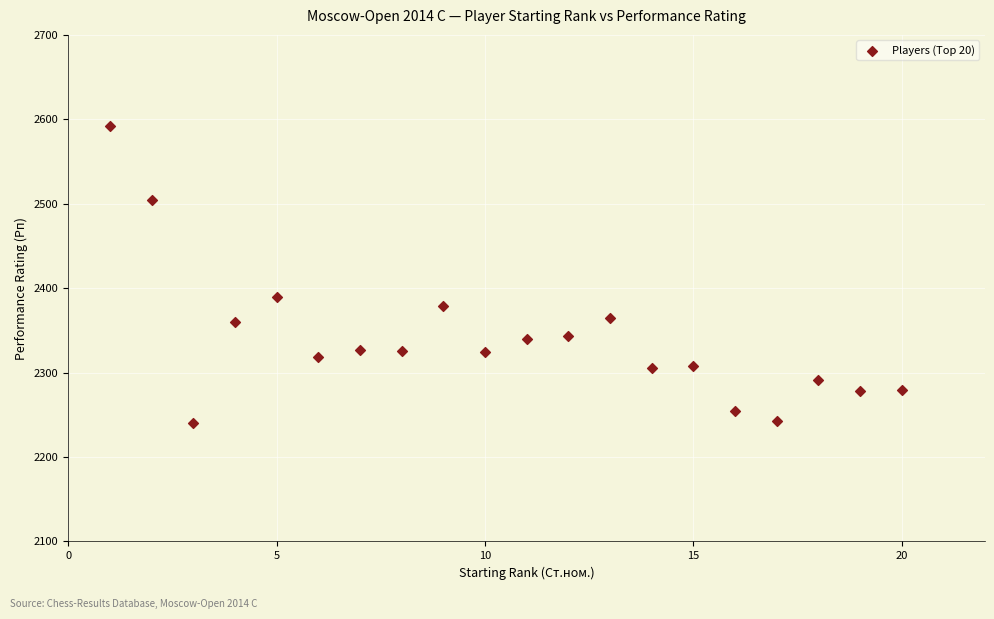

What is the range of Y values (max minus min)?

352